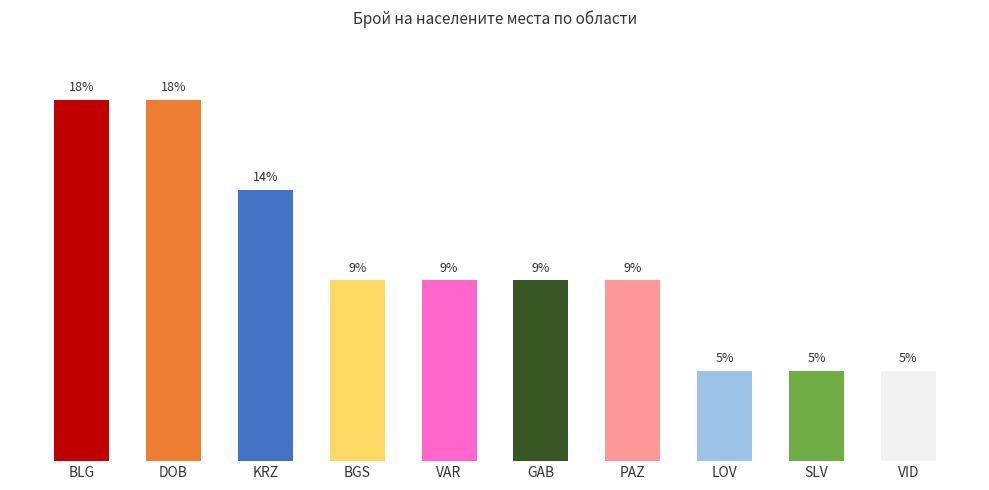

What is the greatest value displayed?

18.2